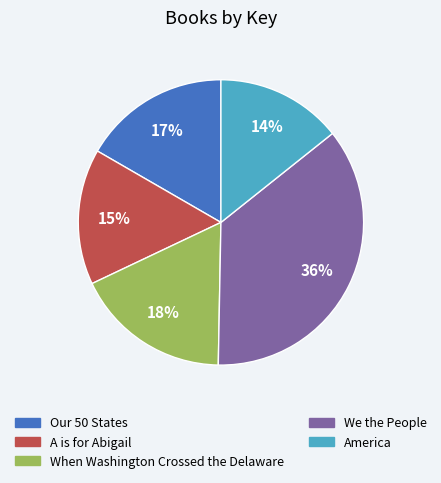

What is the smallest slice in the pie chart?

America